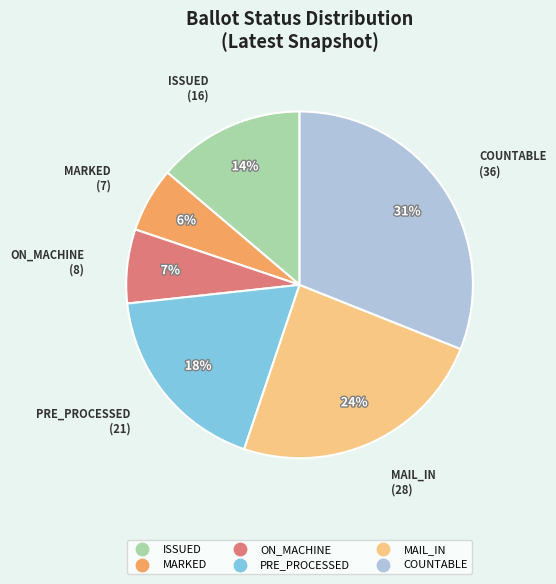

To the nearest percent, what is the difference between the largest and smallest slice percentages?

25%